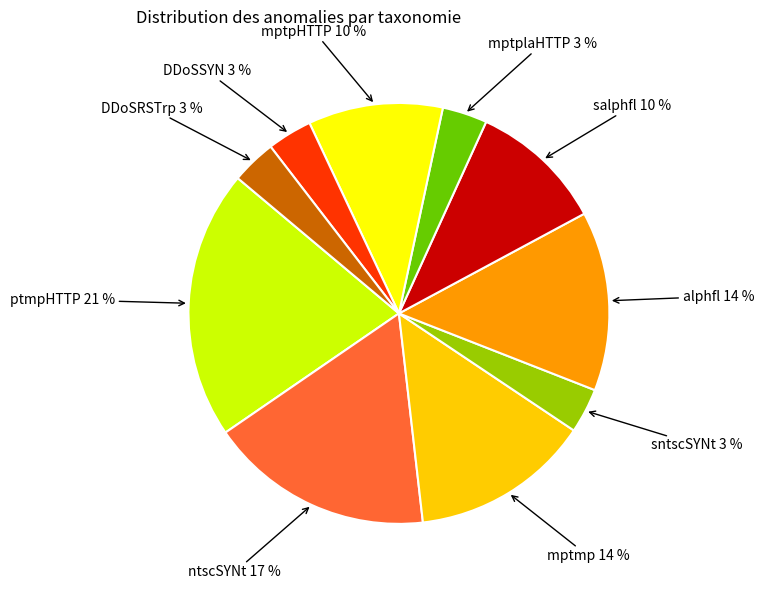

Is there a majority slice in this chart?

No